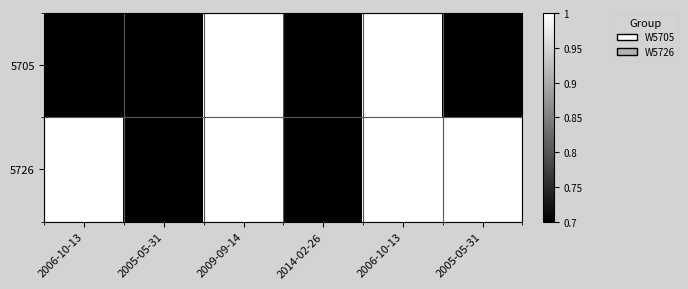

Rank the series at 2006-10-13 from lowest to highest value.

5705, 5726